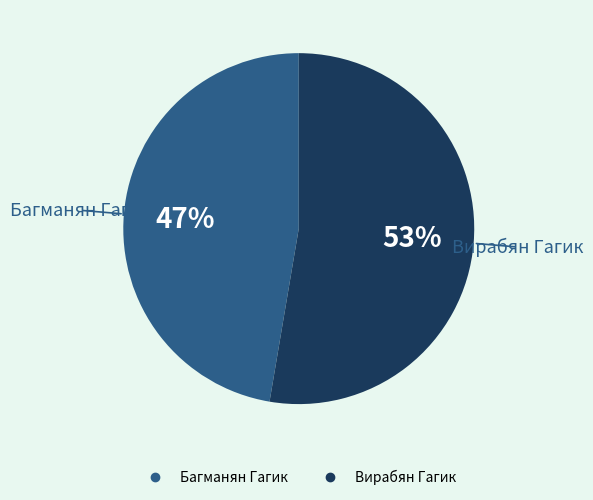

Is there any slice that represents more than half of the pie?

Yes